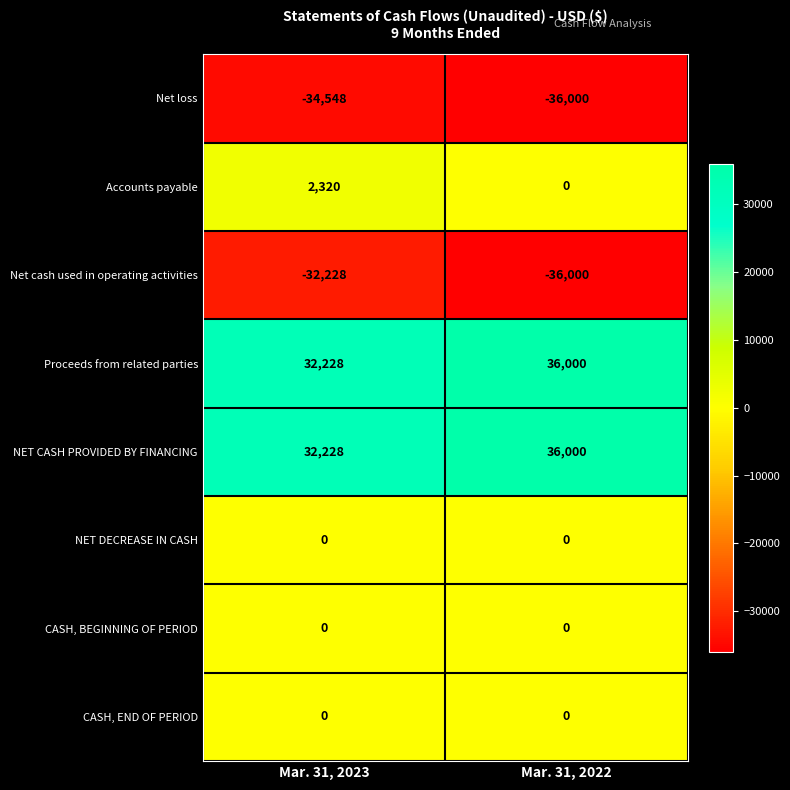

True or false: Accounts payable has a value of -986 at Mar. 31, 2022.

False